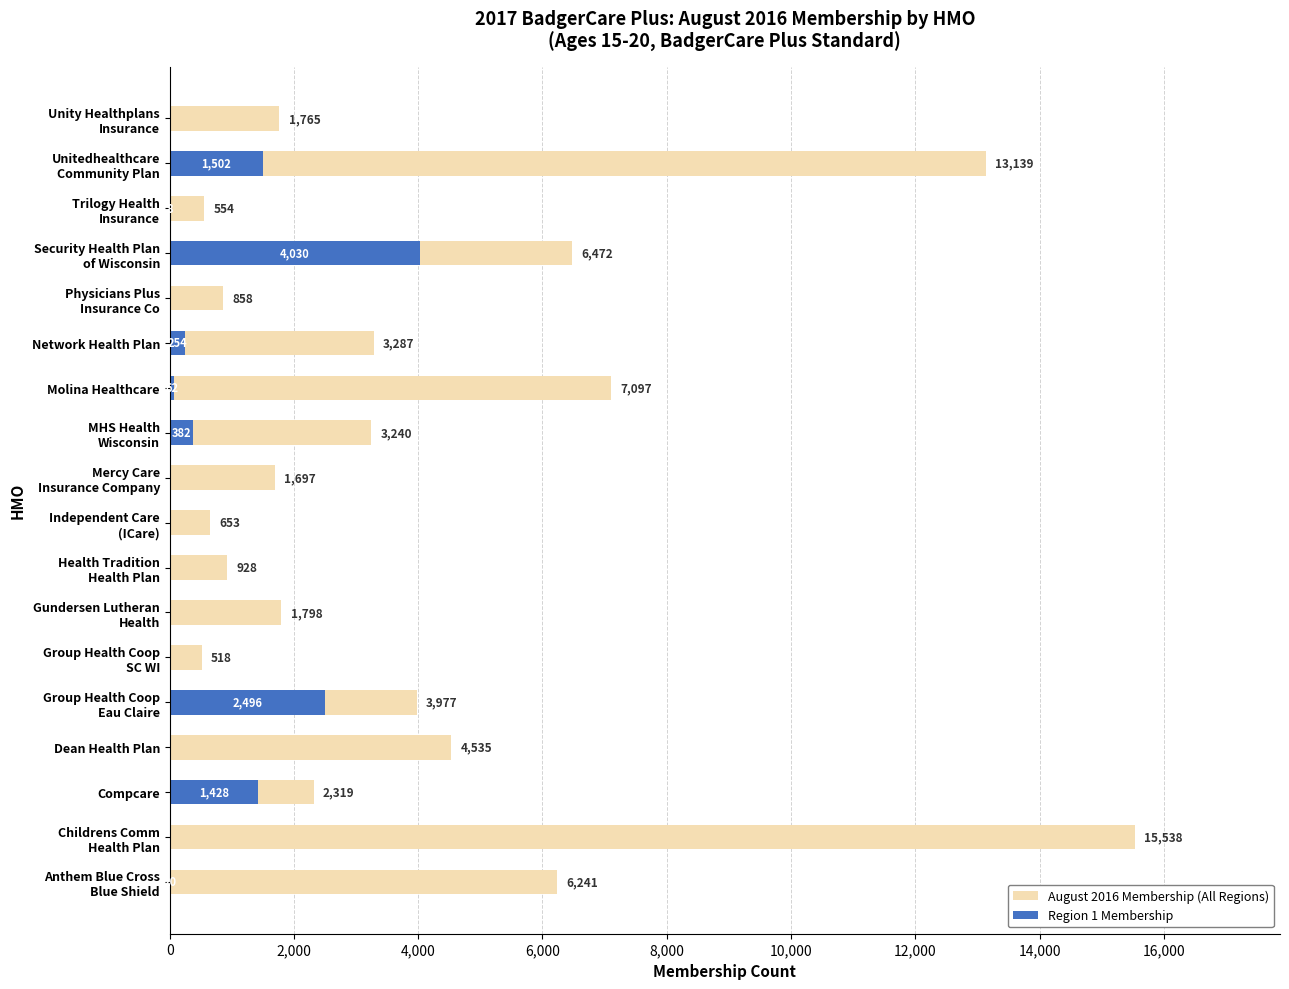

How many distinct data groups are displayed?

2